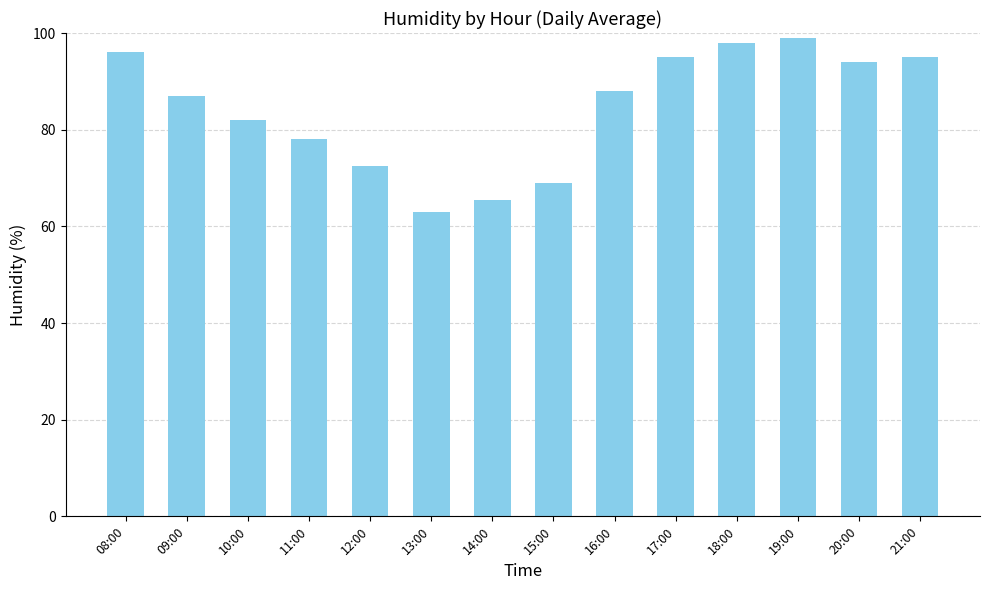

Which has a higher value, 10:00 or 14:00?

10:00